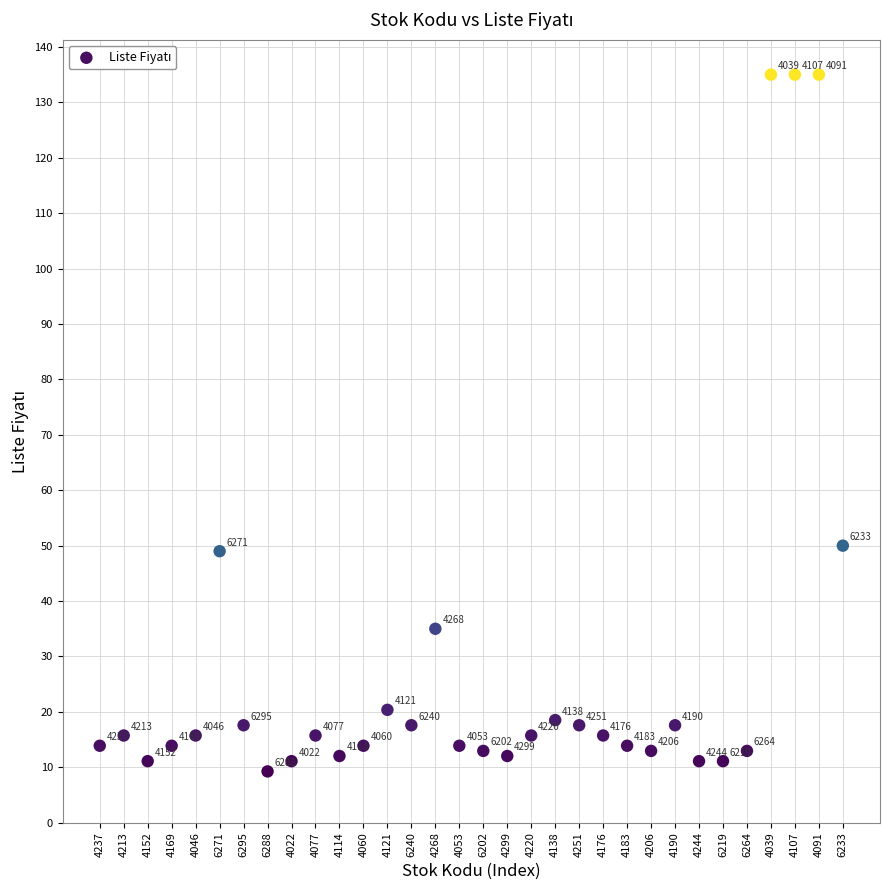

What is the range of Y values (max minus min)?

125.7